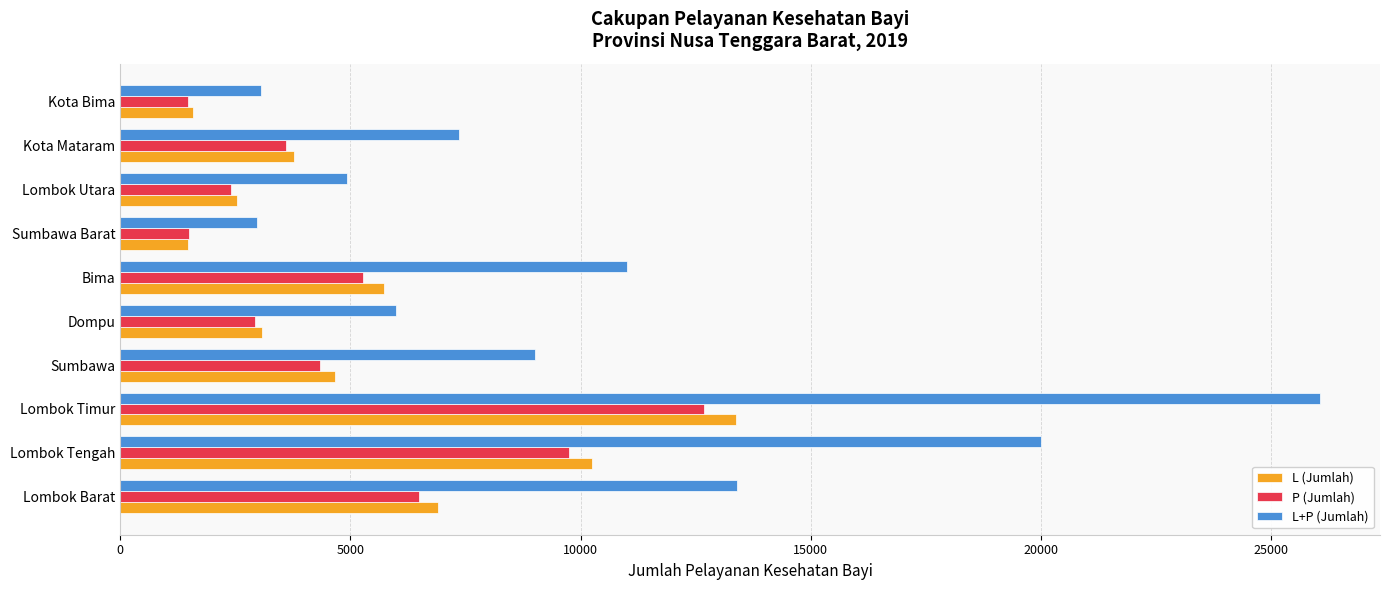

What is the maximum value shown in the chart?

26057